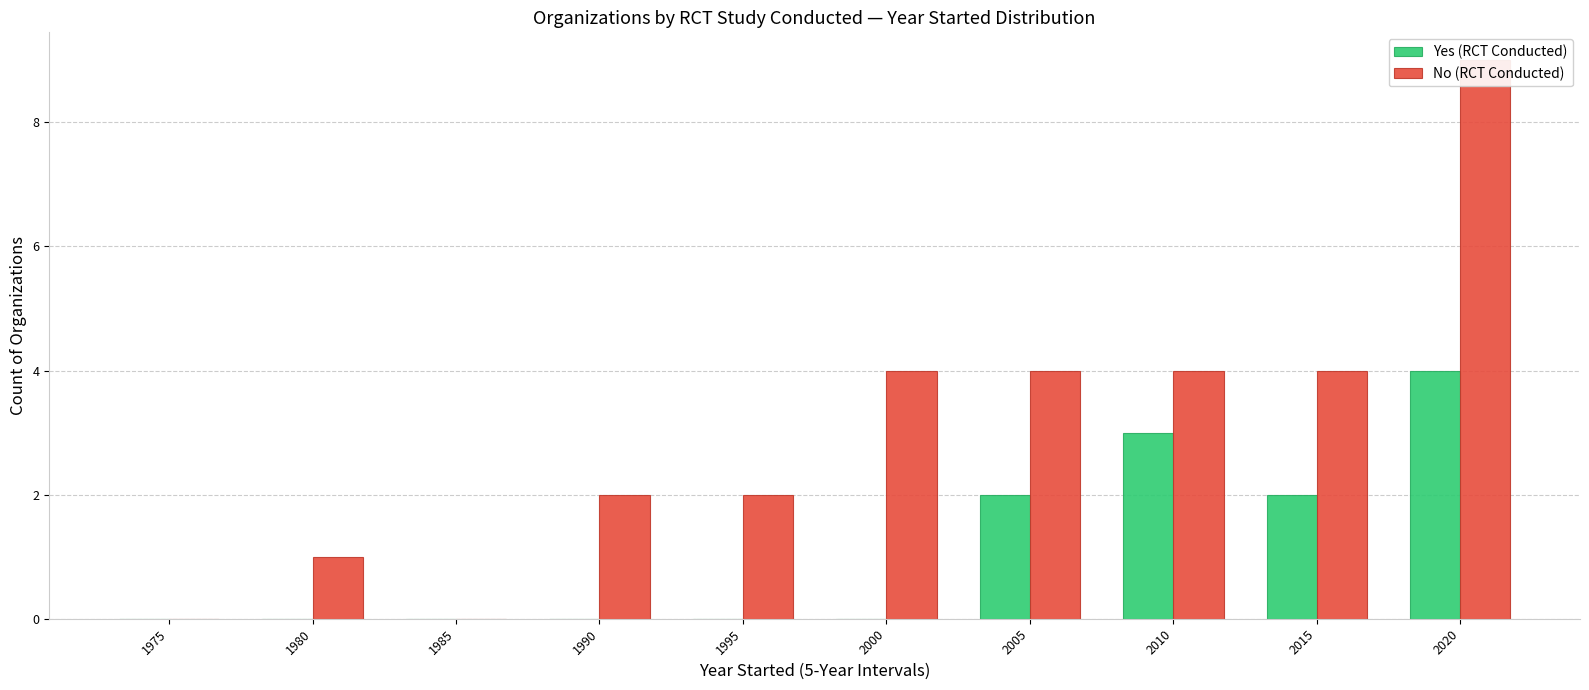

At how many categories does at least one series exceed 0?

8